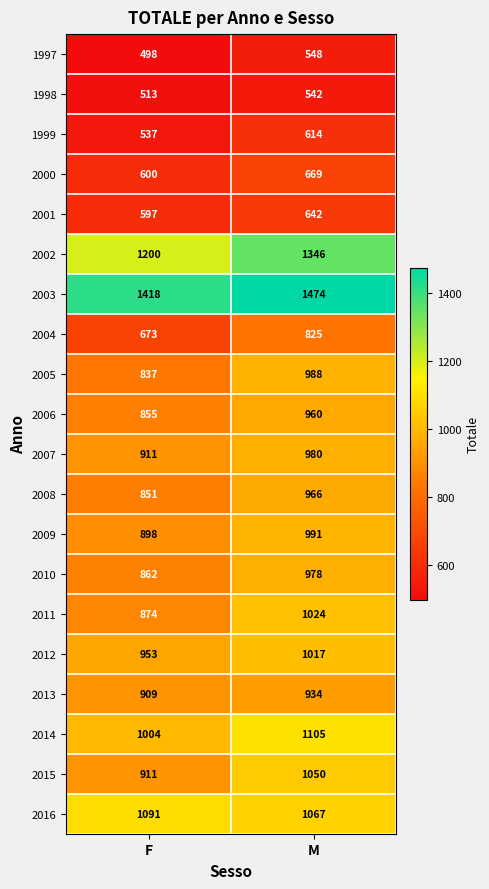

What is the minimum value for 1997?

498